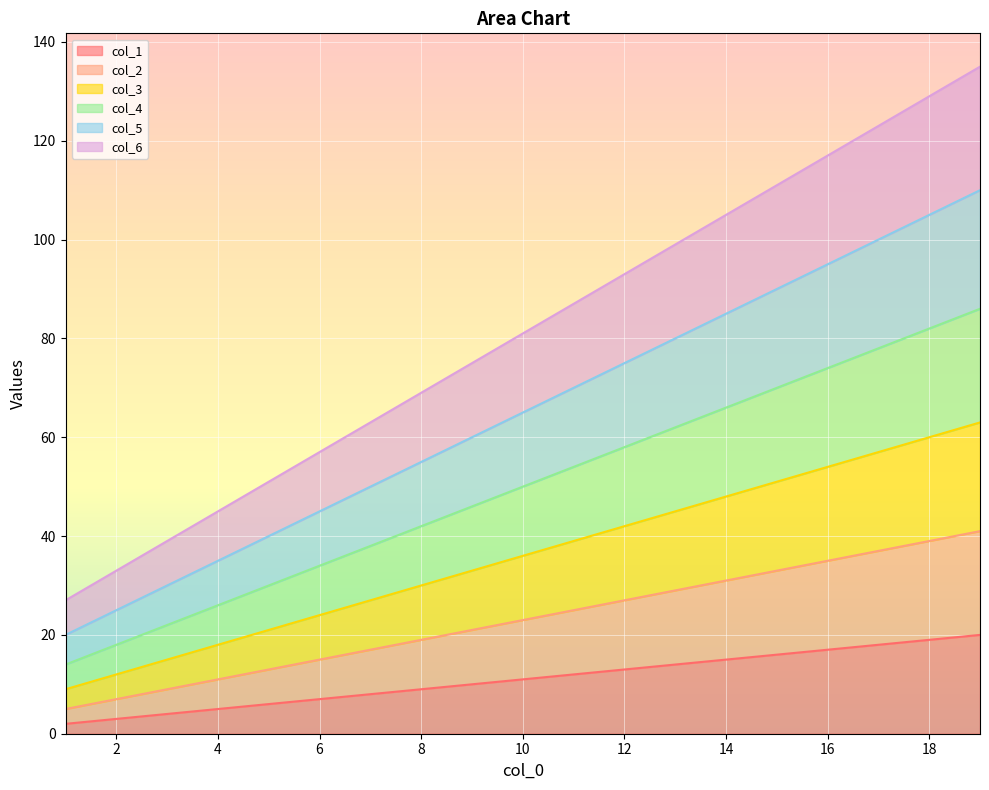

Count the number of data series in this chart.

6